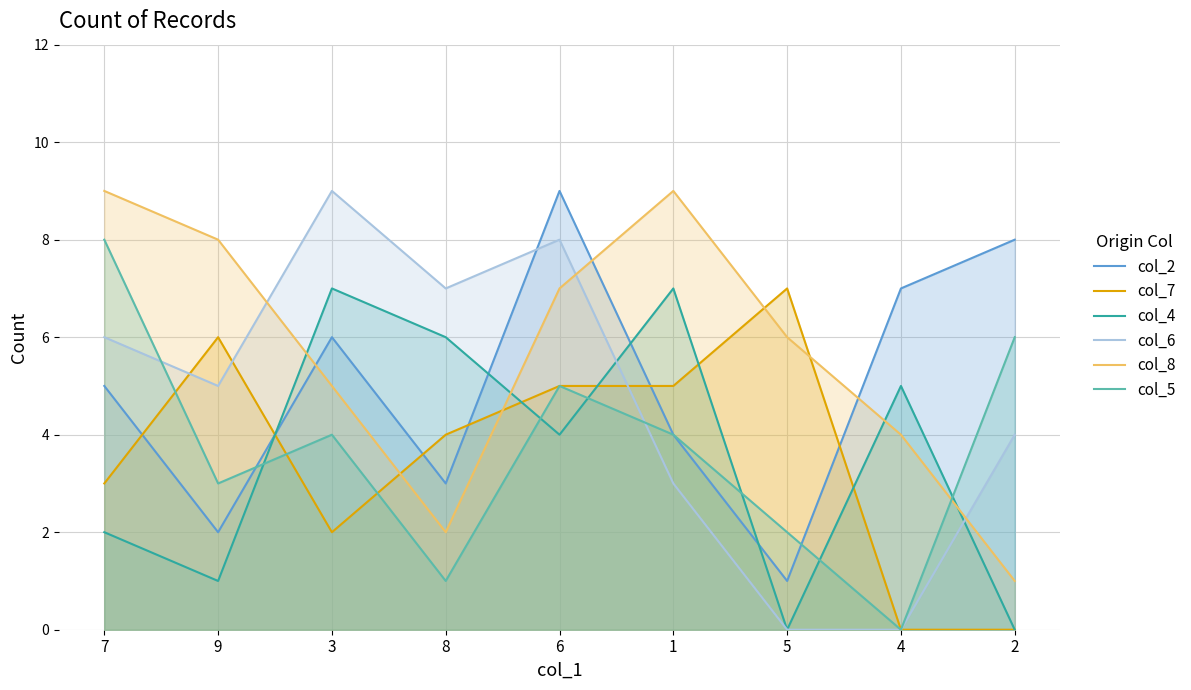

At which category does col_8 reach its first local valley?

8